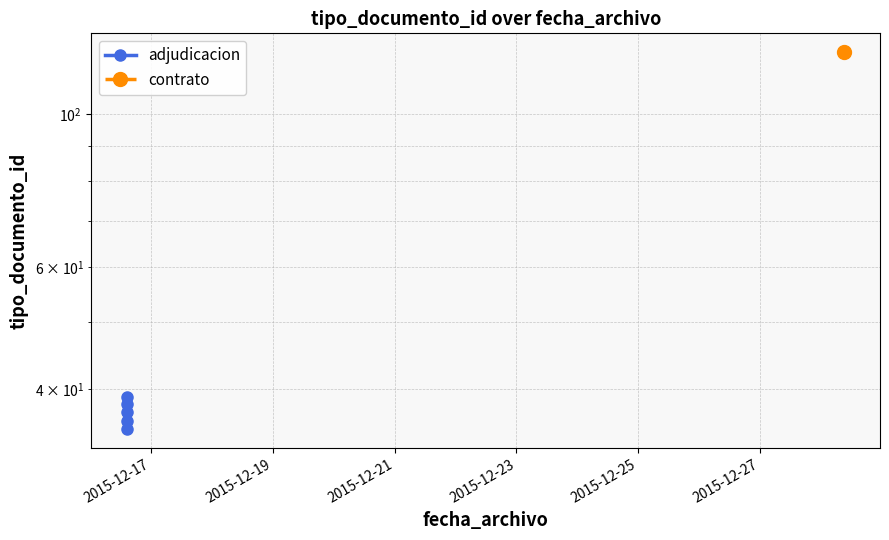

Count the number of values greater than 37.

2